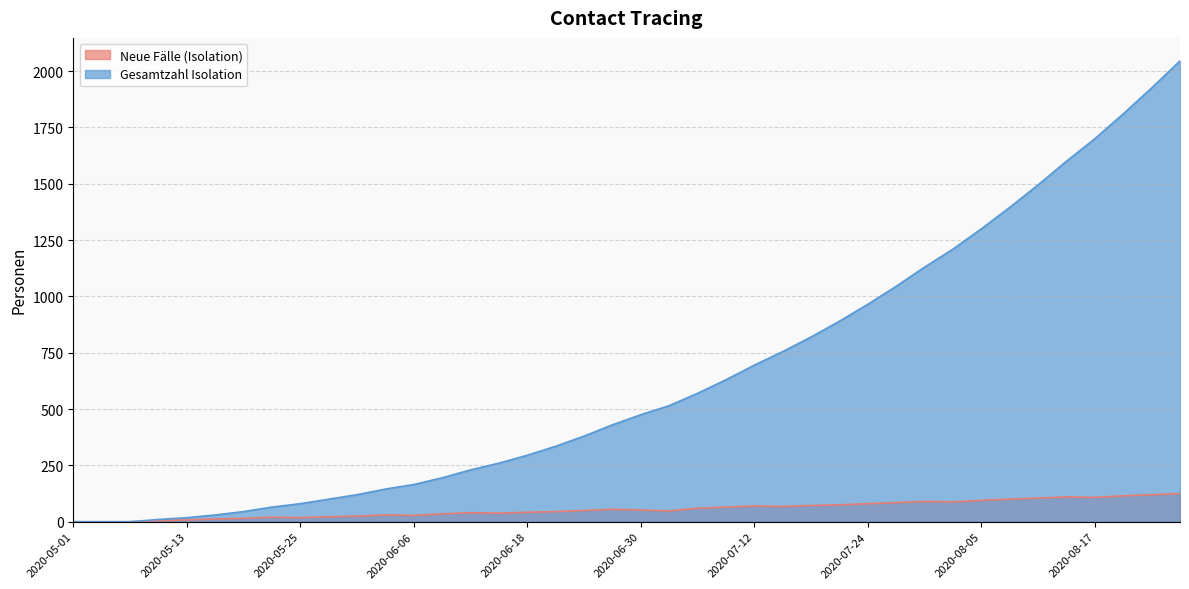

Count the number of data series in this chart.

2